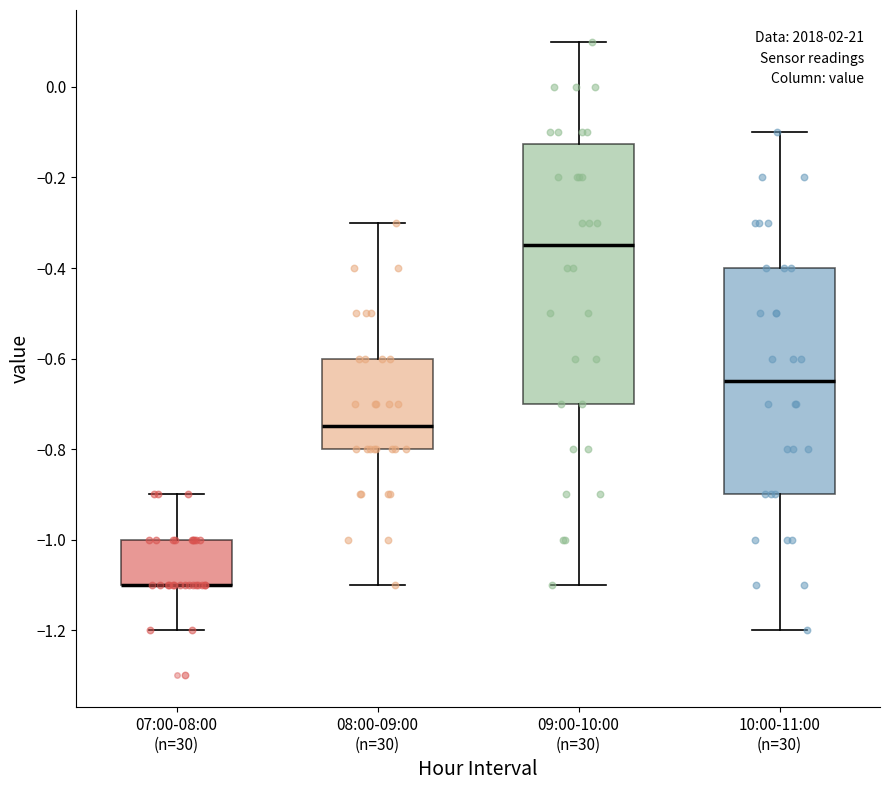

Where does the lower whisker of the box for 08:00-09:00 (n=30) end on the y-axis? The values are not printed on the chart, so give them approximately, as read against the axis.

-1.10